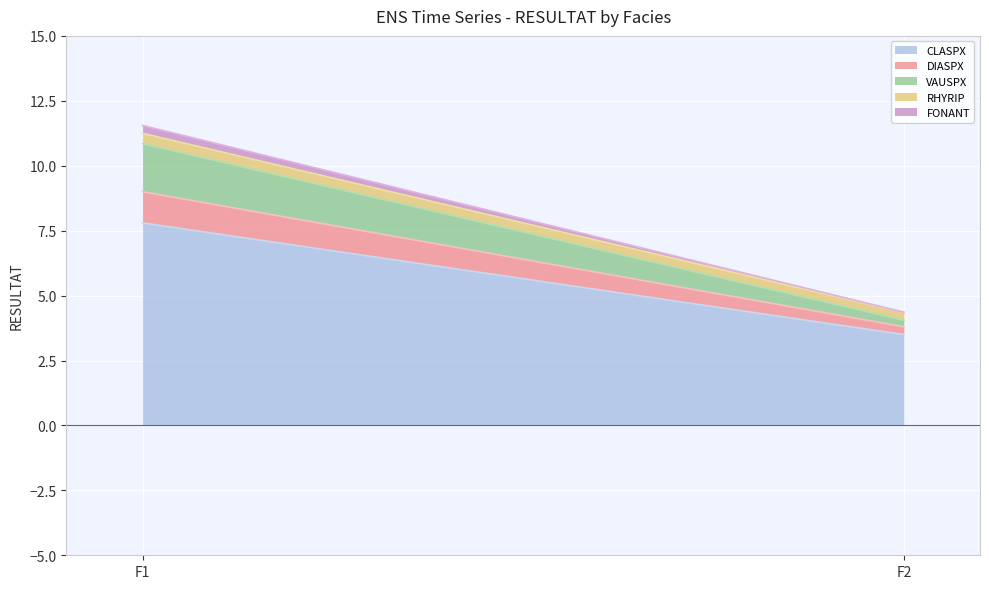

What value does the FONANT series have at F1?

0.3